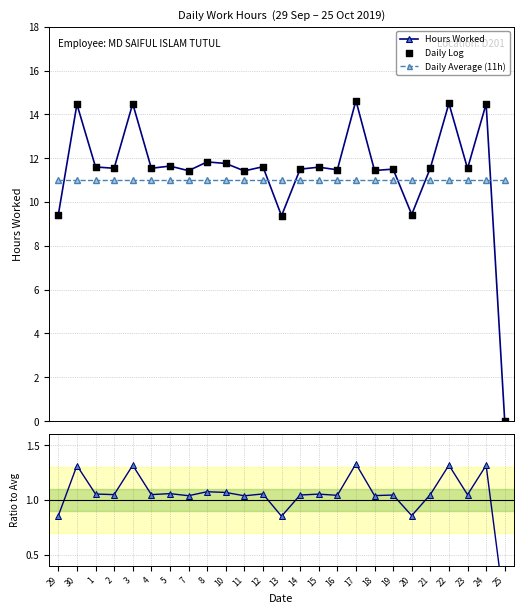

What is the total value across all series at 5?

35.3